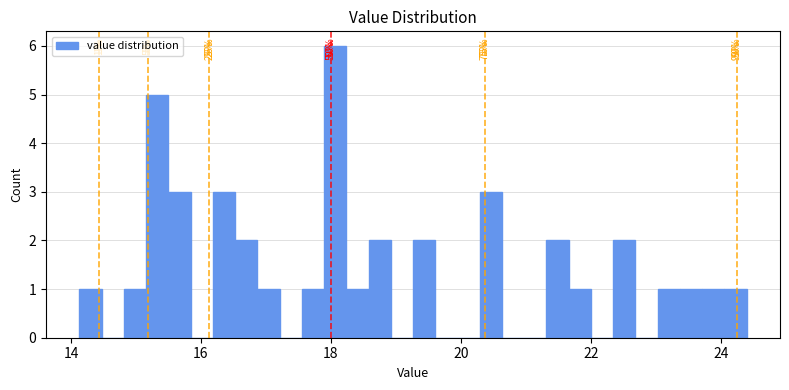

Around what value on the x-axis is the tallest bar? Give the approximate position of its centre, as read against the axis.

18.0